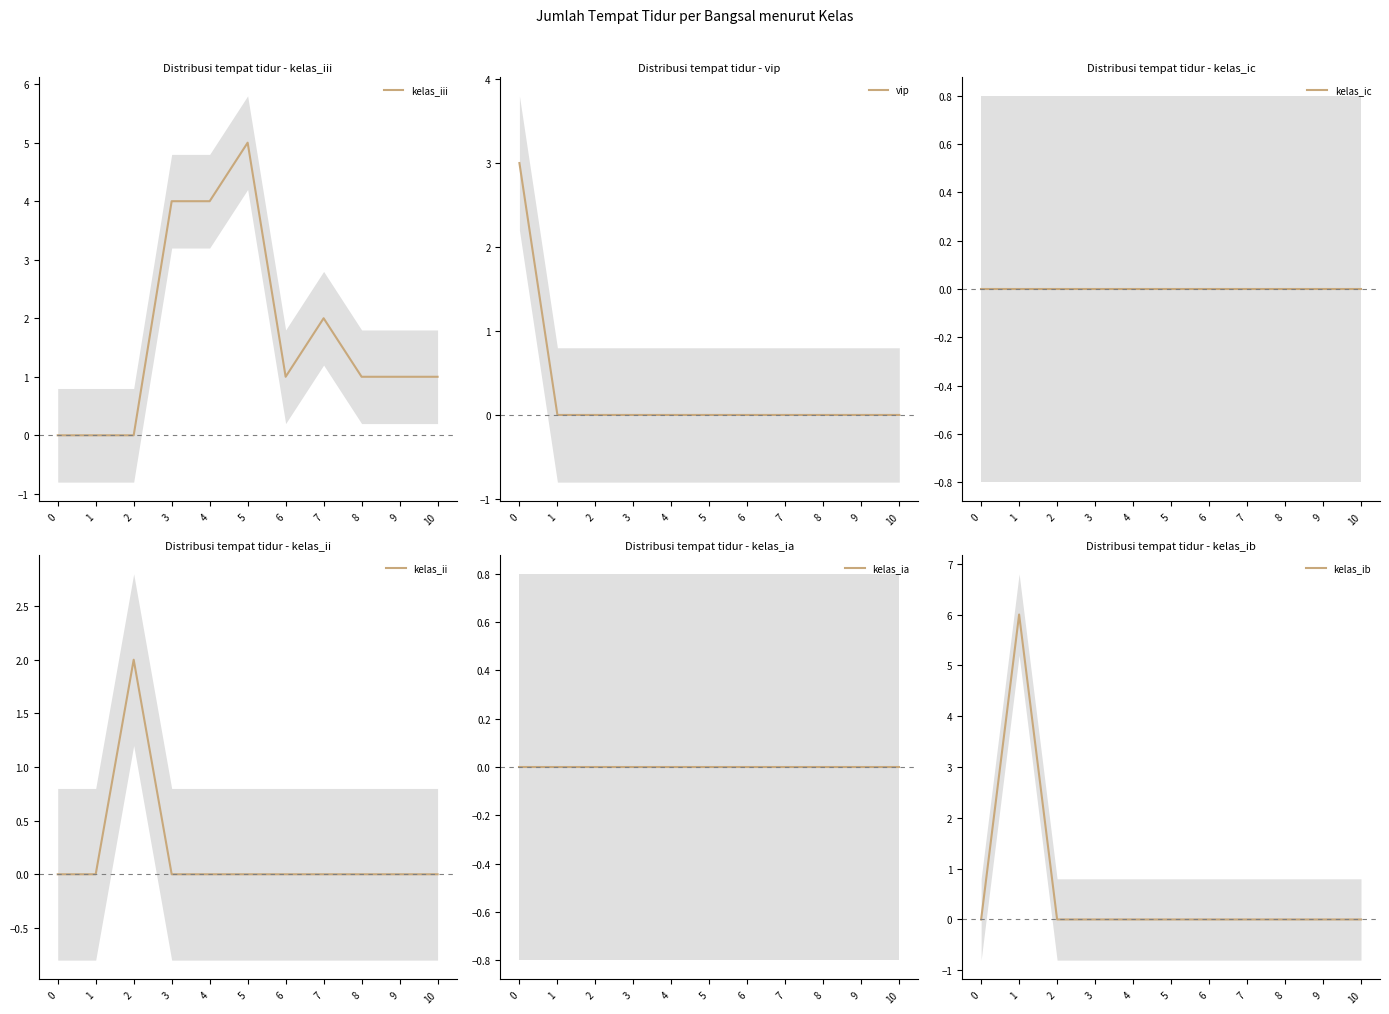

Where is kelas_iii nearest to the value 2?

7